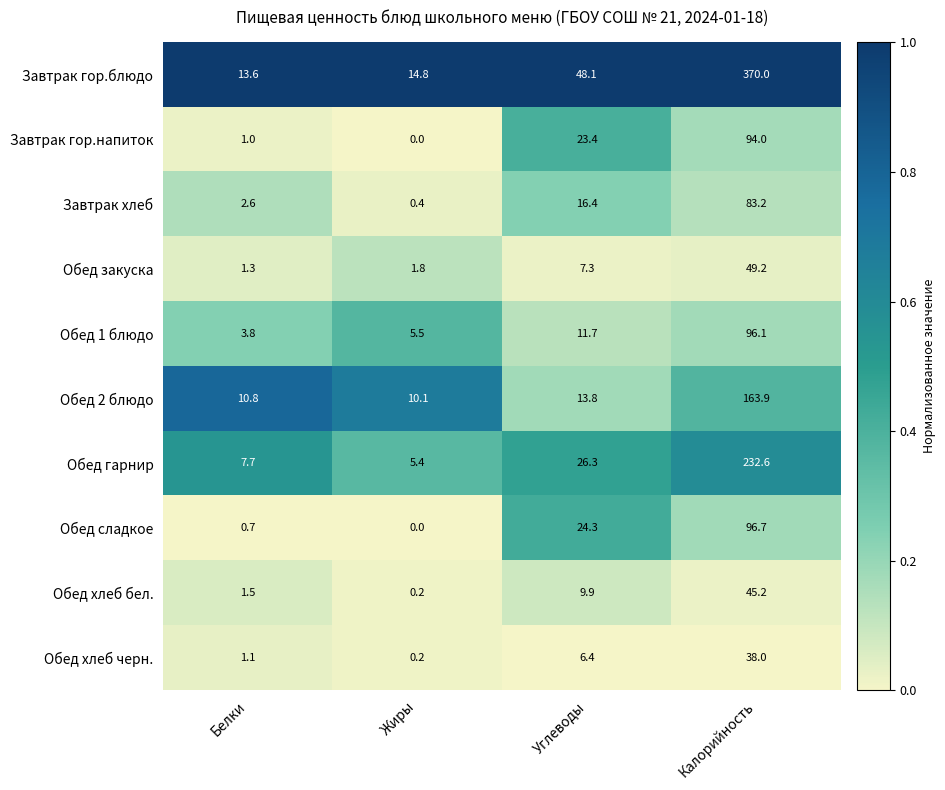

The value of Обед закуска at Белки is 0.4. True or false?

False